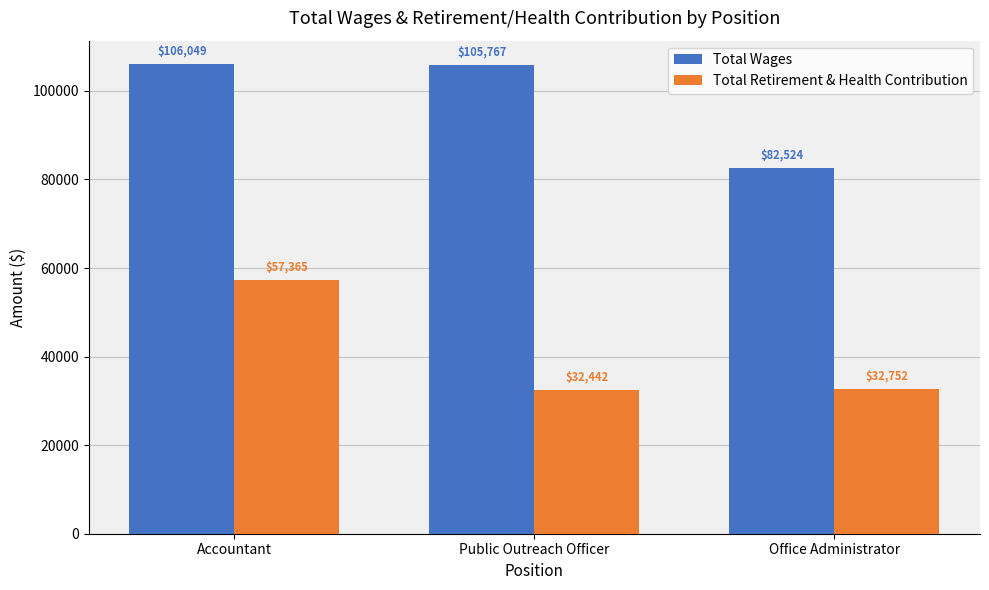

Is it true that Total Wages equals 105767 at Public Outreach Officer?

True